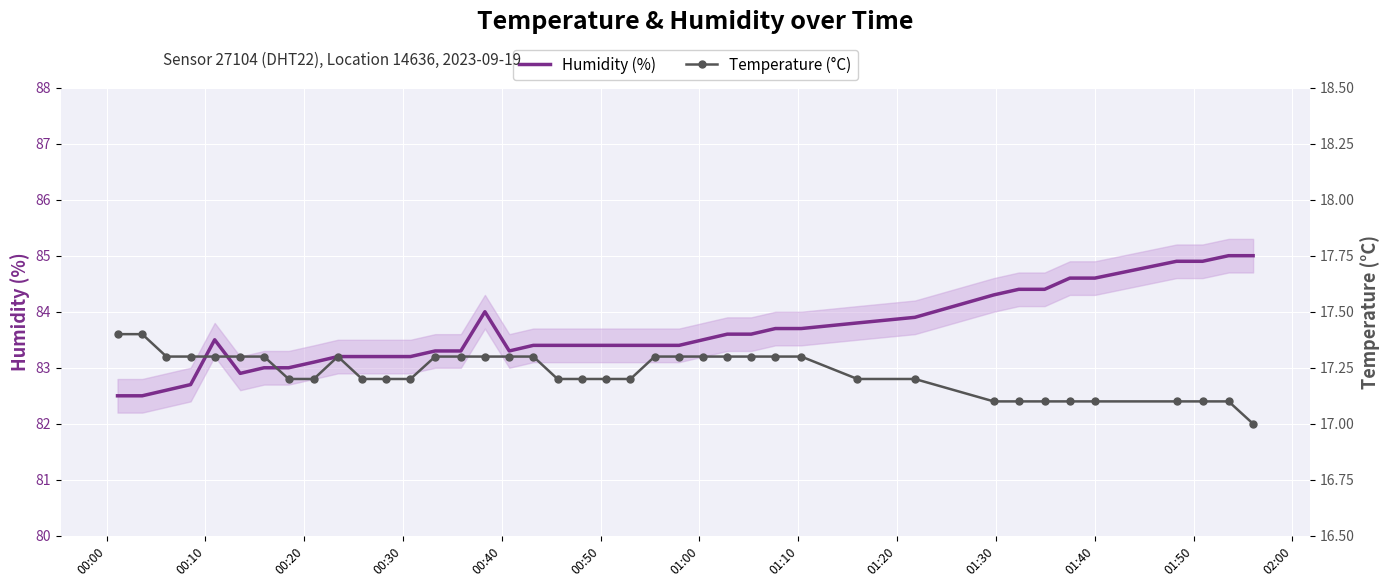

What is the value of the Temperature (°C) point at the 3rd from the left?

17.3